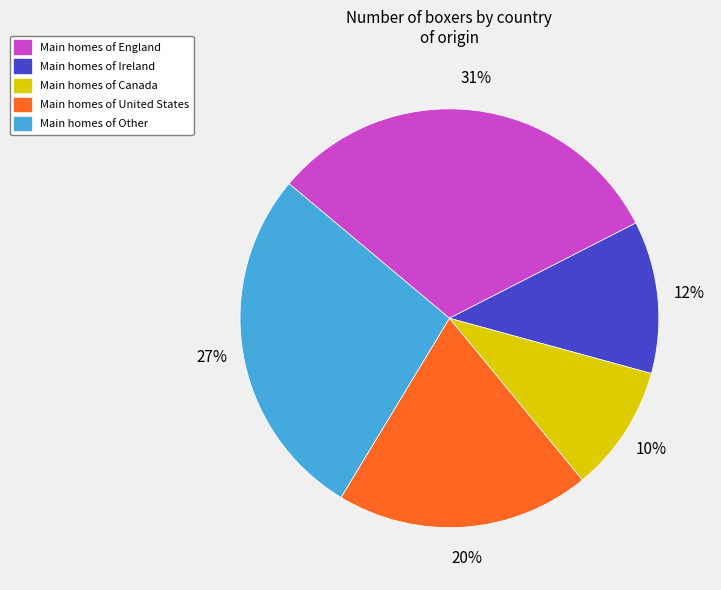

To the nearest percent, what is the average slice percentage?

20%